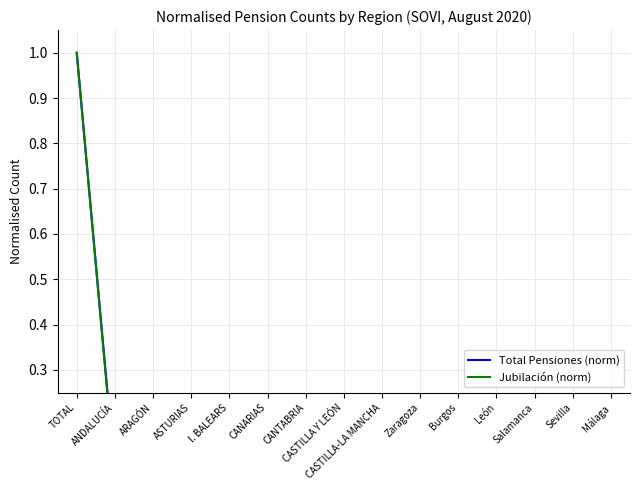

Count the number of categories in the chart.

15